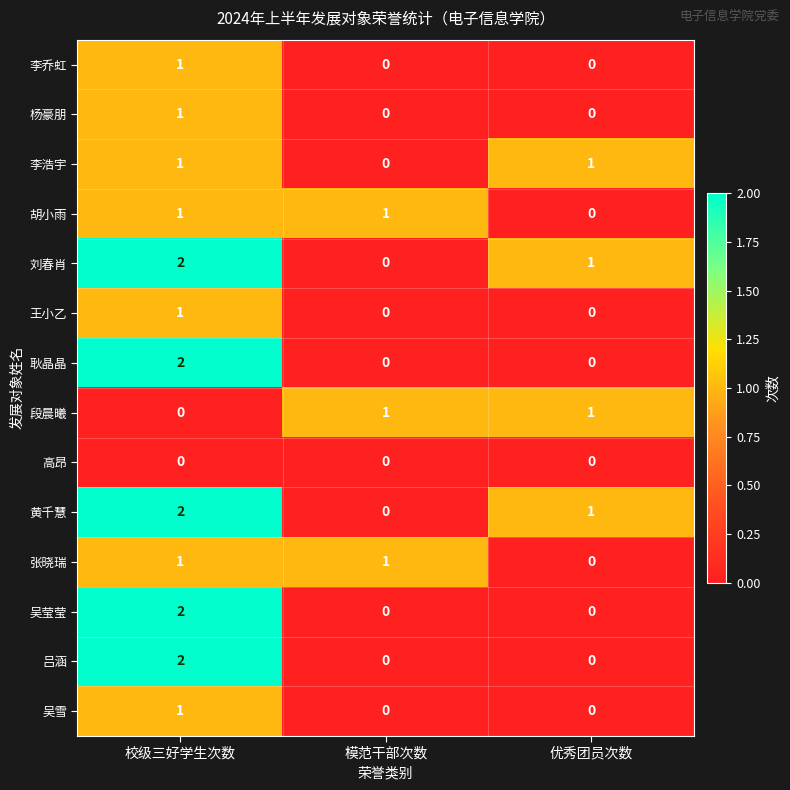

True or false: 吴雪 has a value of 0 at 模范干部次数.

True